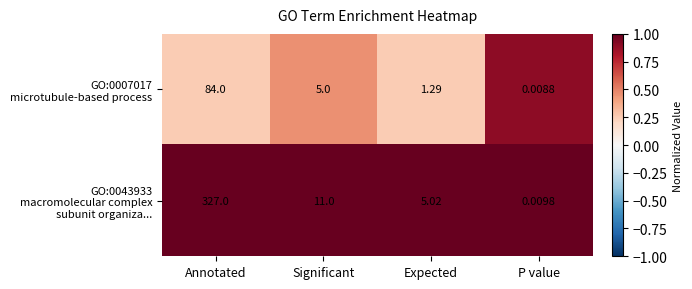

At which category is the sum across all series the highest?

Annotated